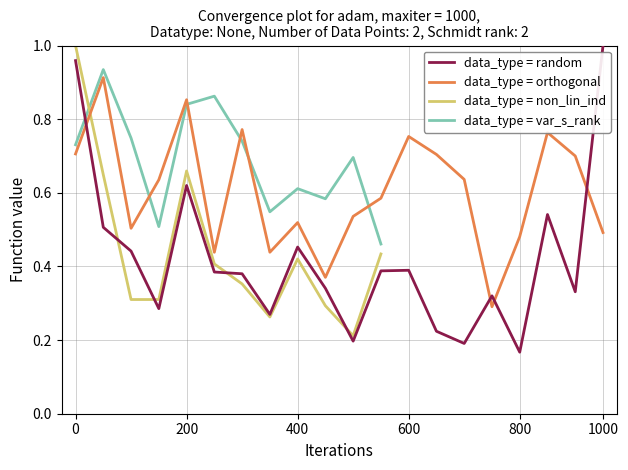

What is the value of the Pass Rate 6 (%) point at the 3rd from the left?

0.5